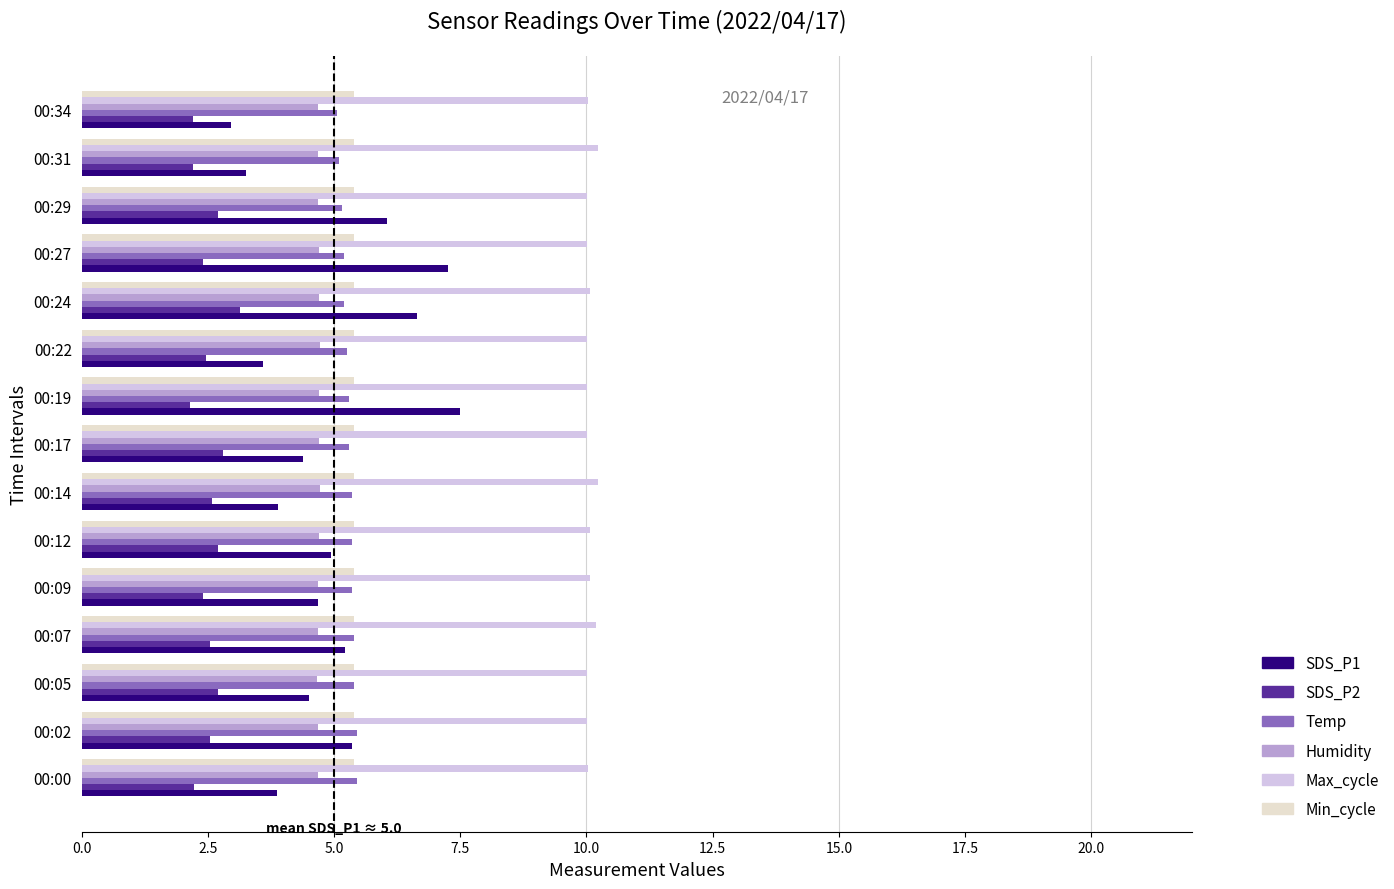

Which series has the largest range (max minus min)?

SDS_P1